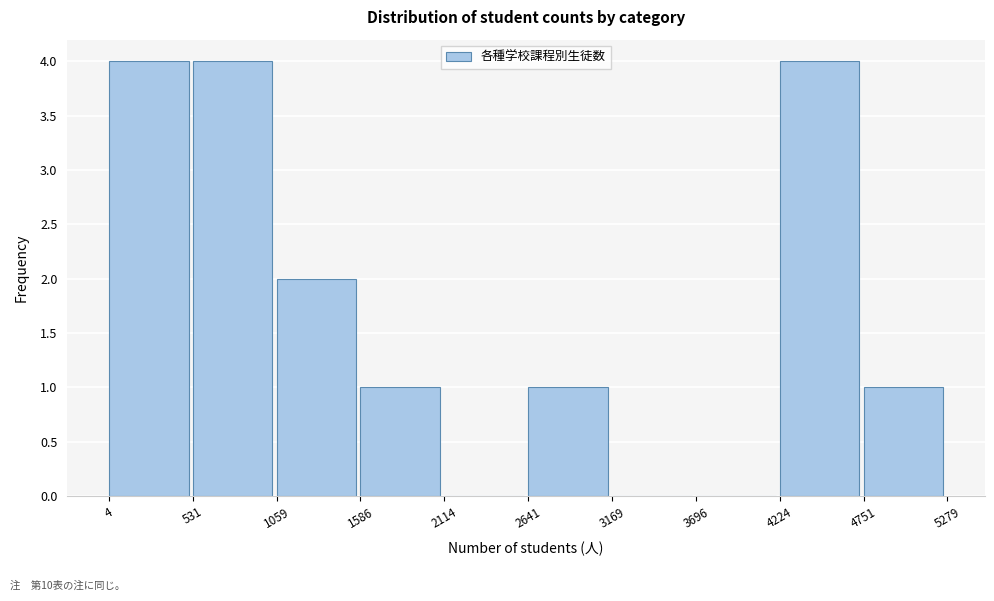

How tall is the bar that spans 4 to 531 on the x-axis? The values are not printed on the chart, so give them approximately, as read against the axis.

4